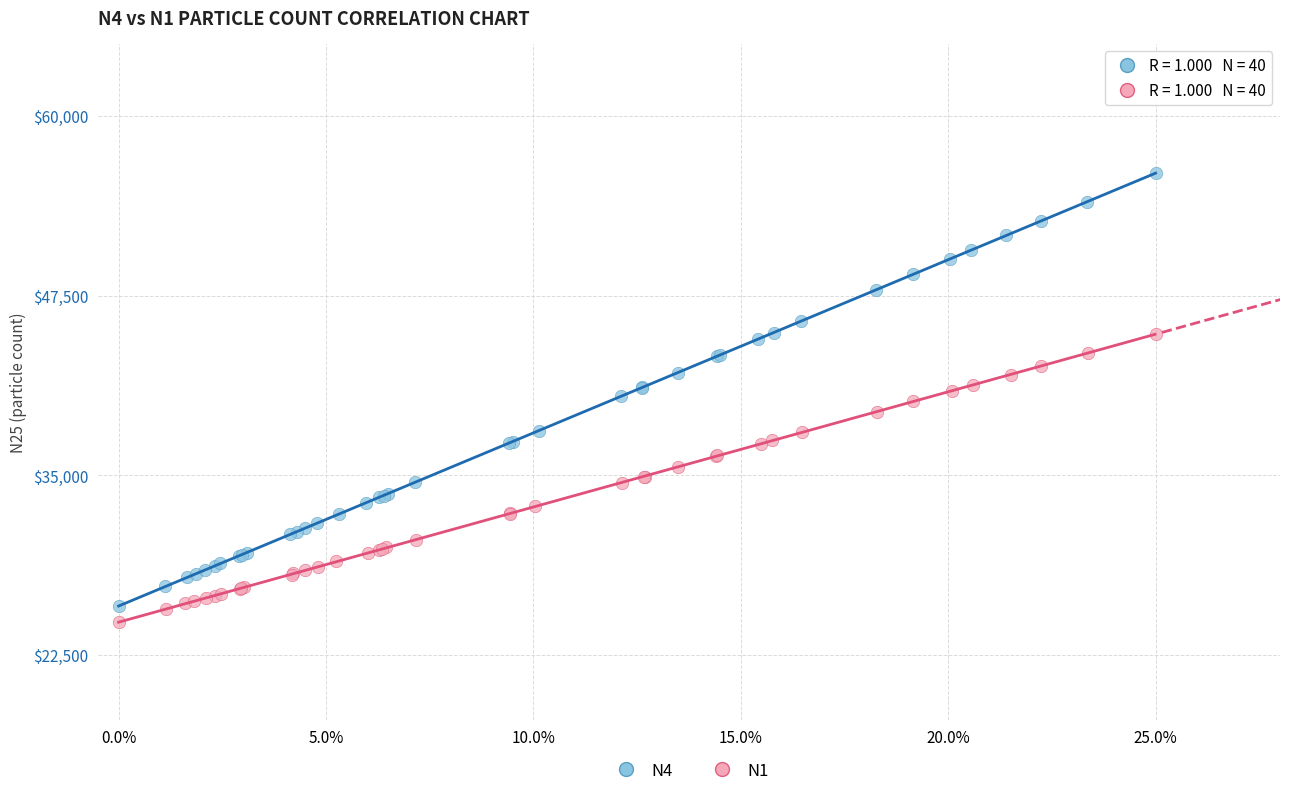

What are all the series names shown in the legend?

N4, N1